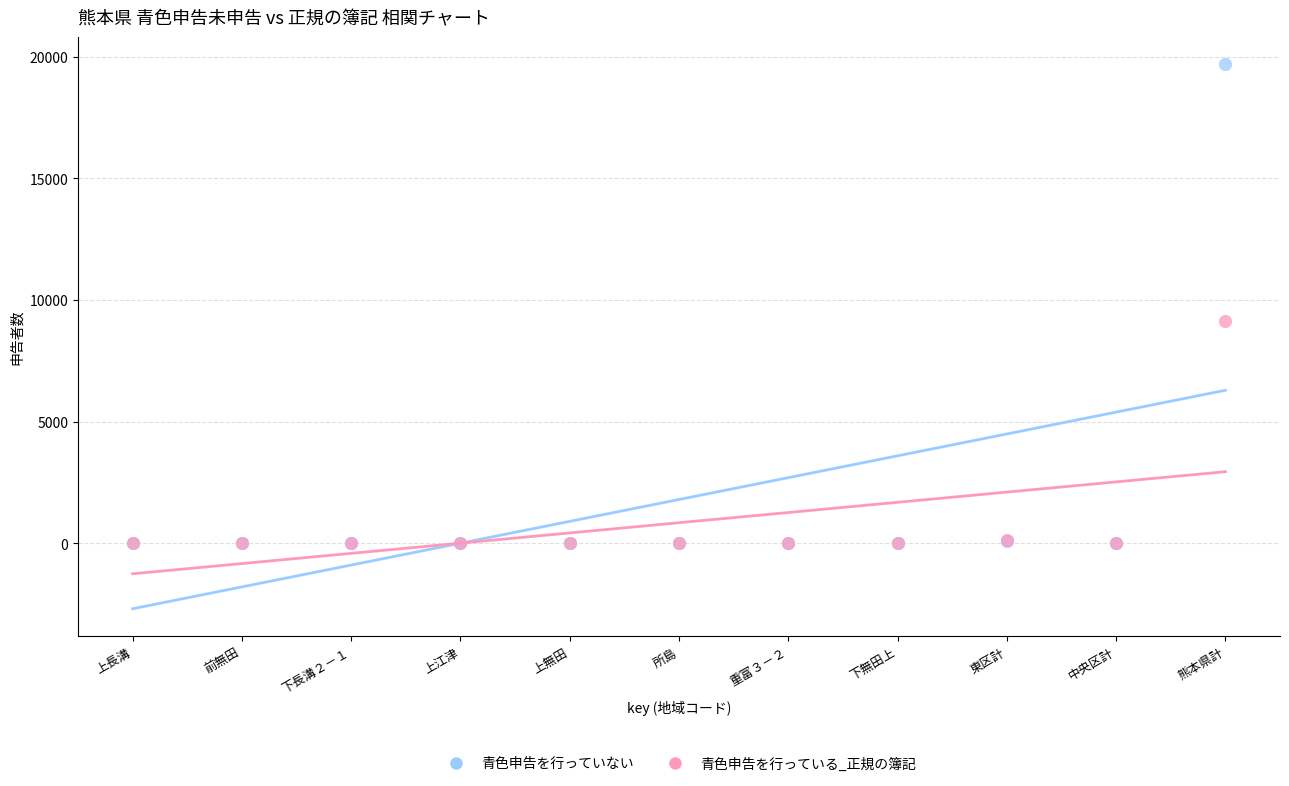

Which series contains the highest Y value?

青色申告を行っていない